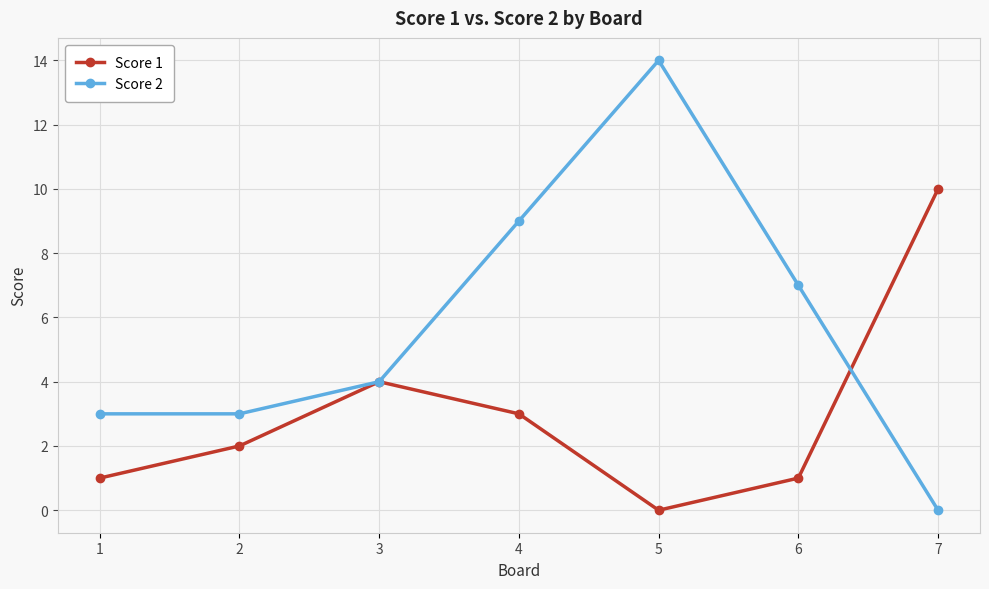

In Score 2, how many points are higher than both neighbors (excluding endpoints)?

1